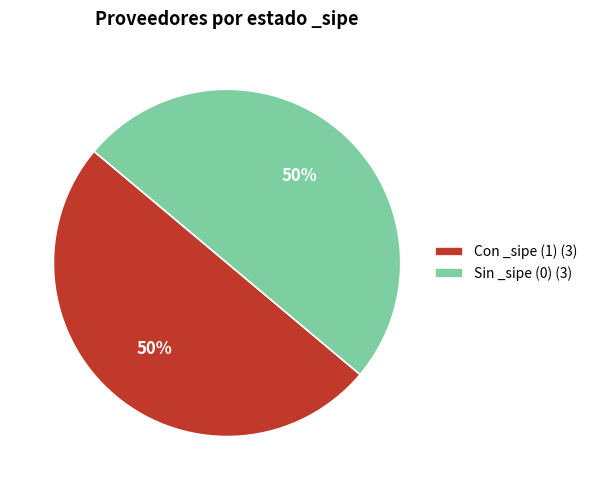

Is it true that Con _sipe (1) (3) is 50% of the pie?

True